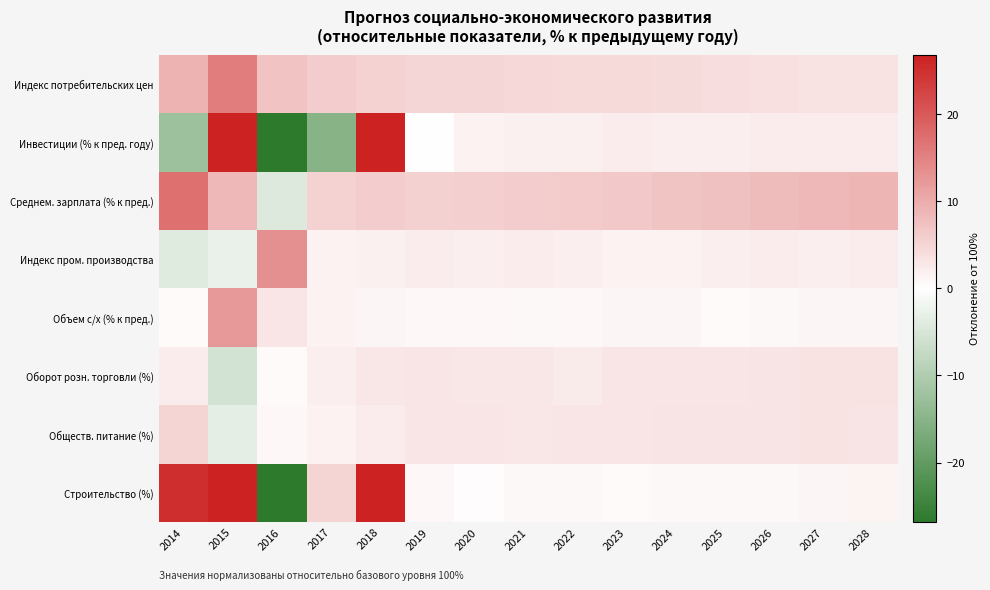

Which series changed the most between 2027 and 2028?

Среднем. зарплата (% к пред.)